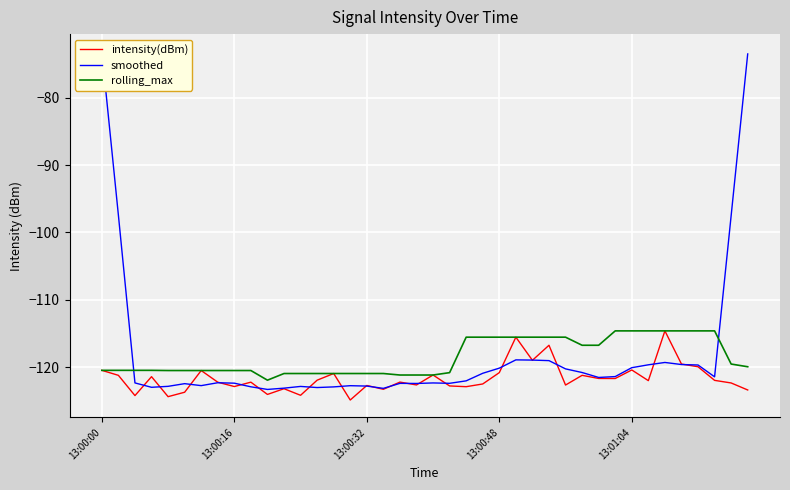

What are all the series names shown in the legend?

intensity(dBm), smoothed, rolling_max